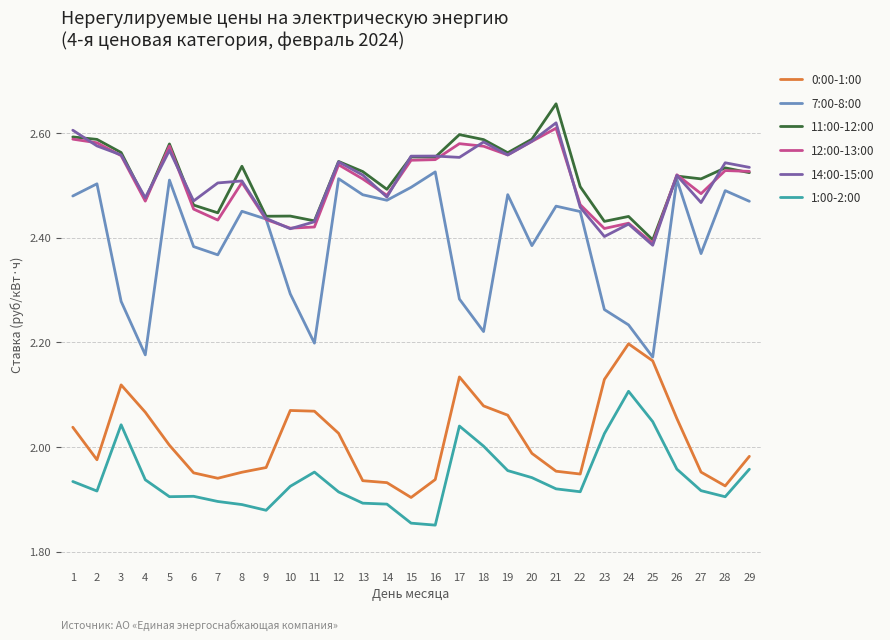

Where is the first local minimum for 0:00-1:00?

2